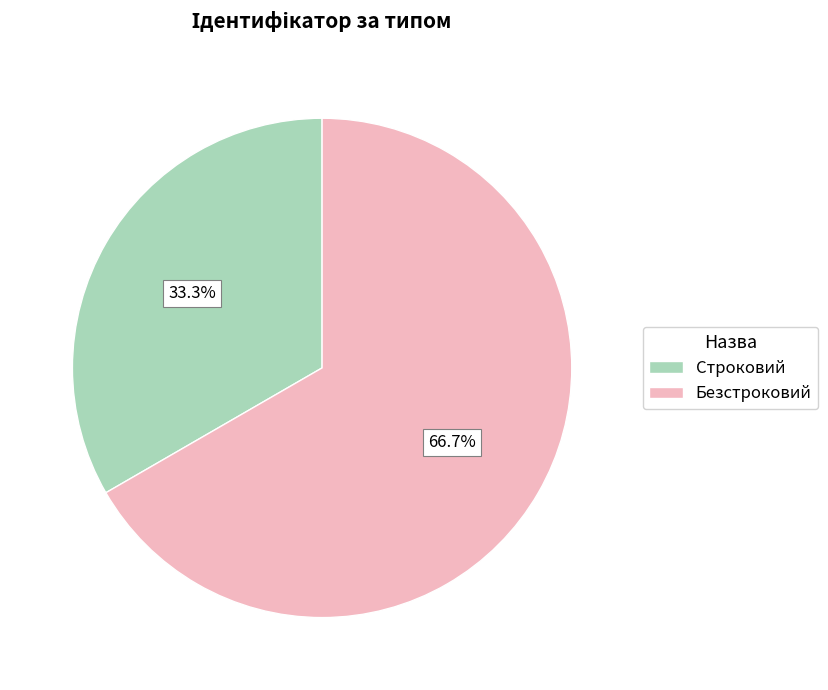

The Строковий slice represents 28% of the pie. True or false?

False